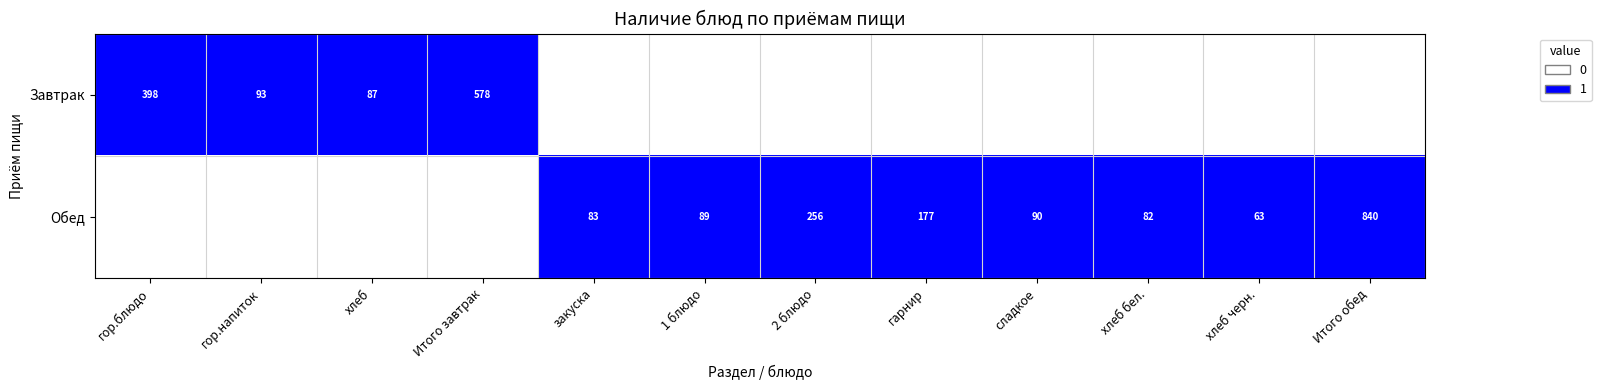

Is it true that Завтрак equals 755 at Итого завтрак?

False